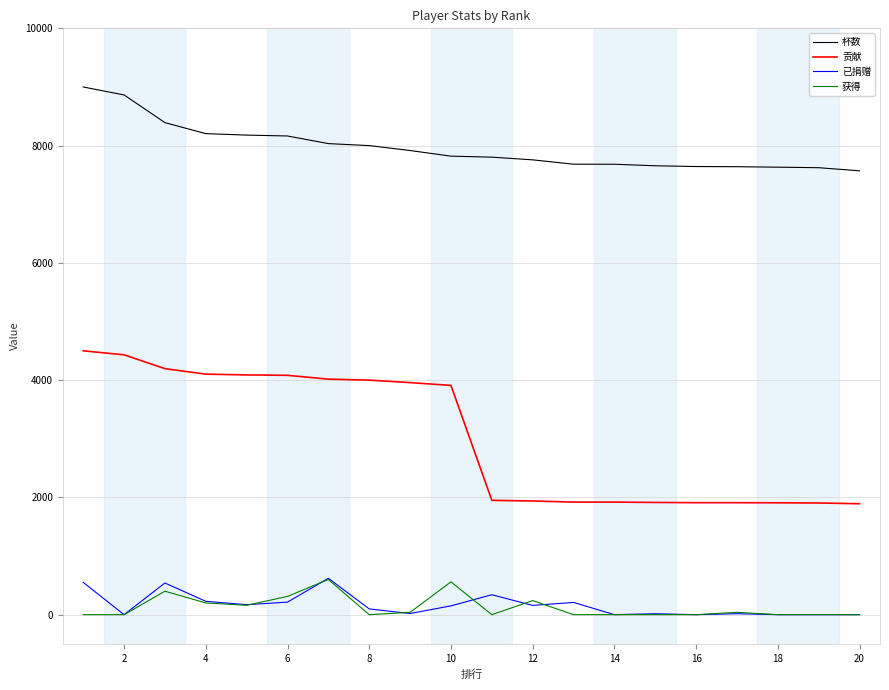

Which series has the widest spread of values?

贡献